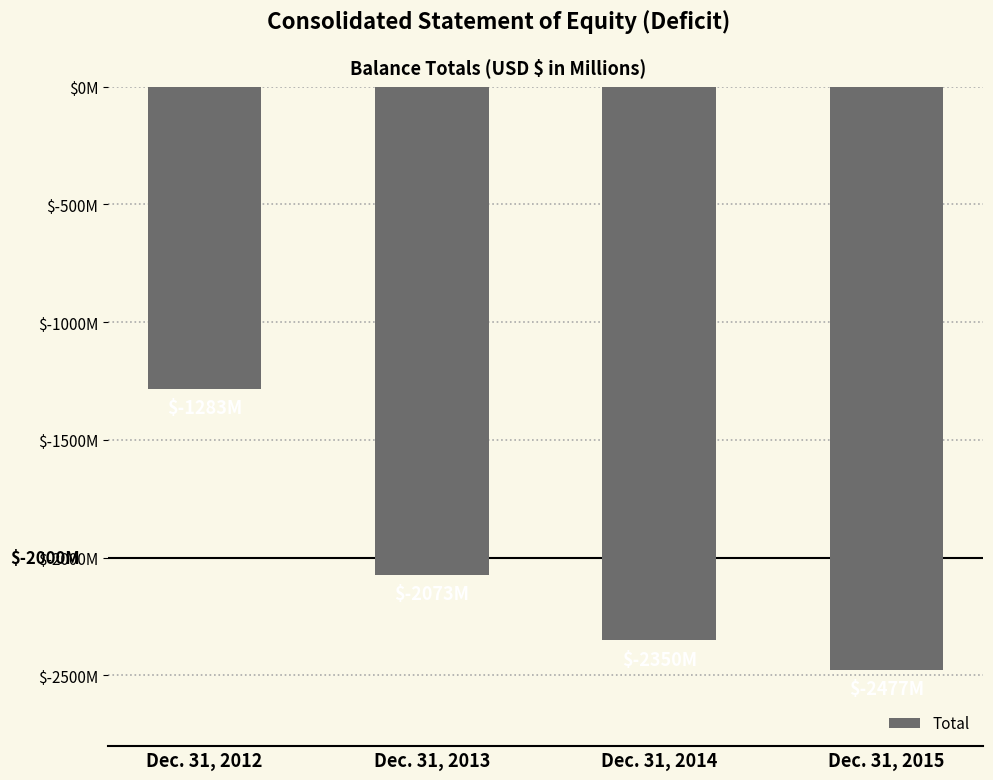

Are the bars horizontal?

No